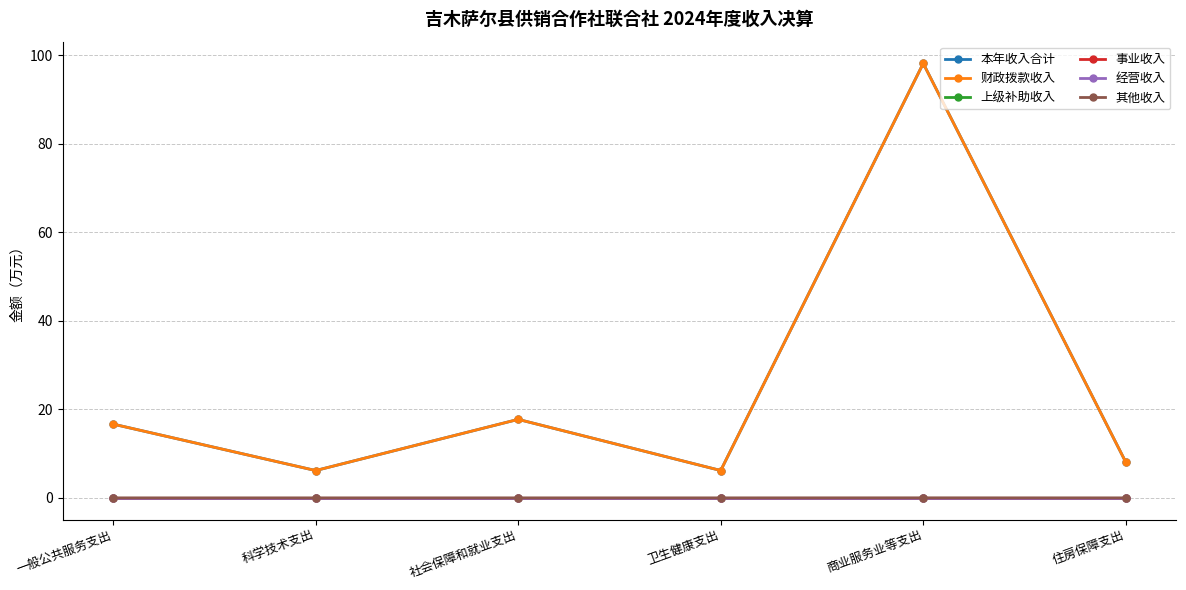

At how many categories does at least one series exceed 24?

1